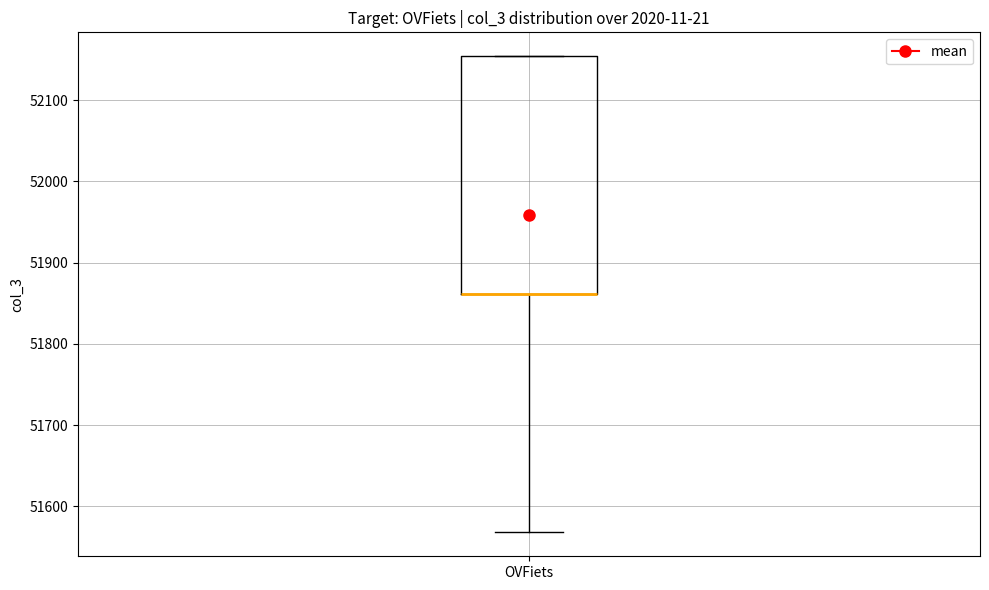

Where does the lower whisker of the box for OVFiets end on the y-axis? The values are not printed on the chart, so give them approximately, as read against the axis.

51570